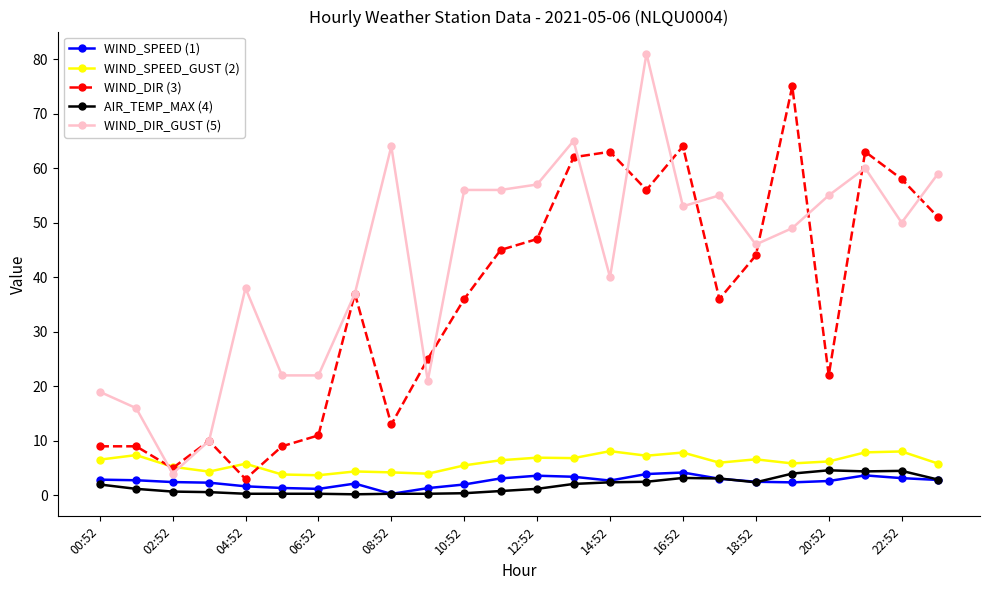

True or false: WIND_DIR_GUST (5) has more than 2 points higher than both neighbors.

True